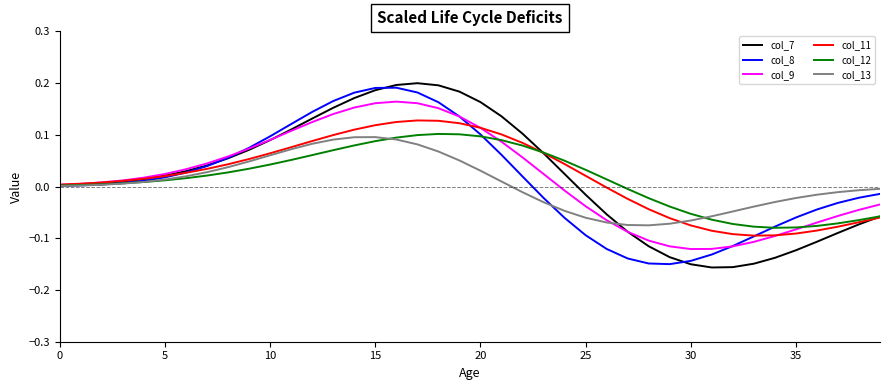

Which series has the largest range (max minus min)?

col_7